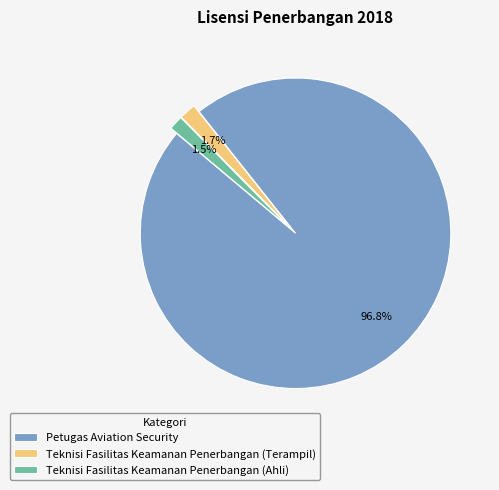

Is it true that Petugas Aviation Security is 89% of the pie?

False